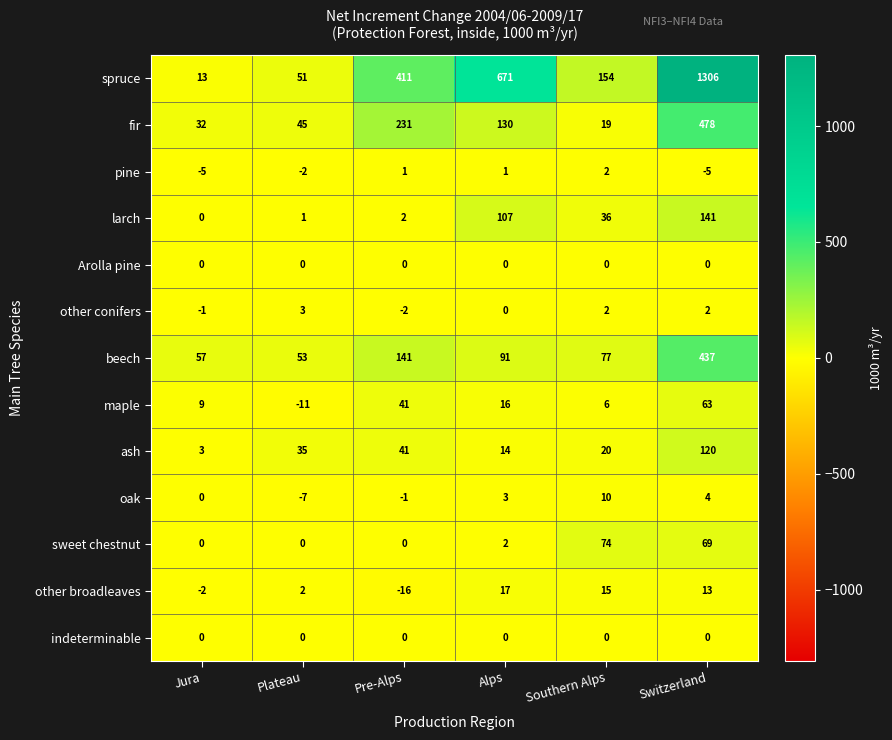

What is the total value across all series at Switzerland?

2628